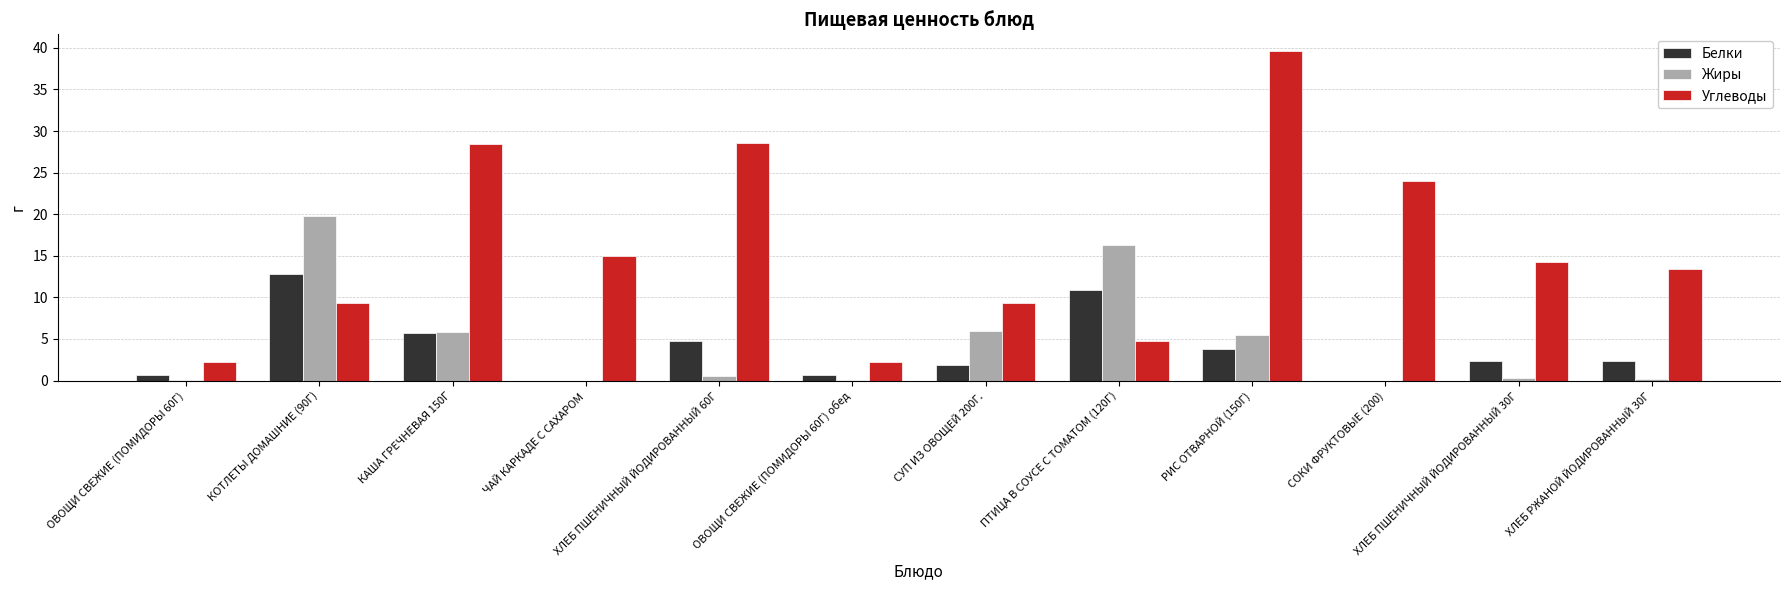

Which series has the largest total across all categories?

Углеводы